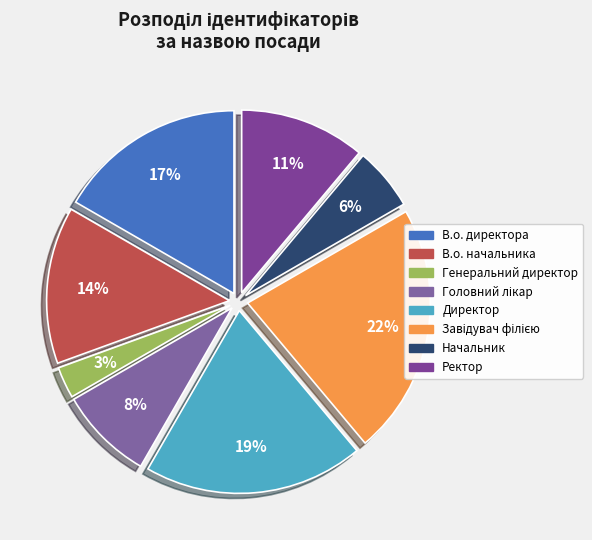

How many segments does this pie chart have?

8